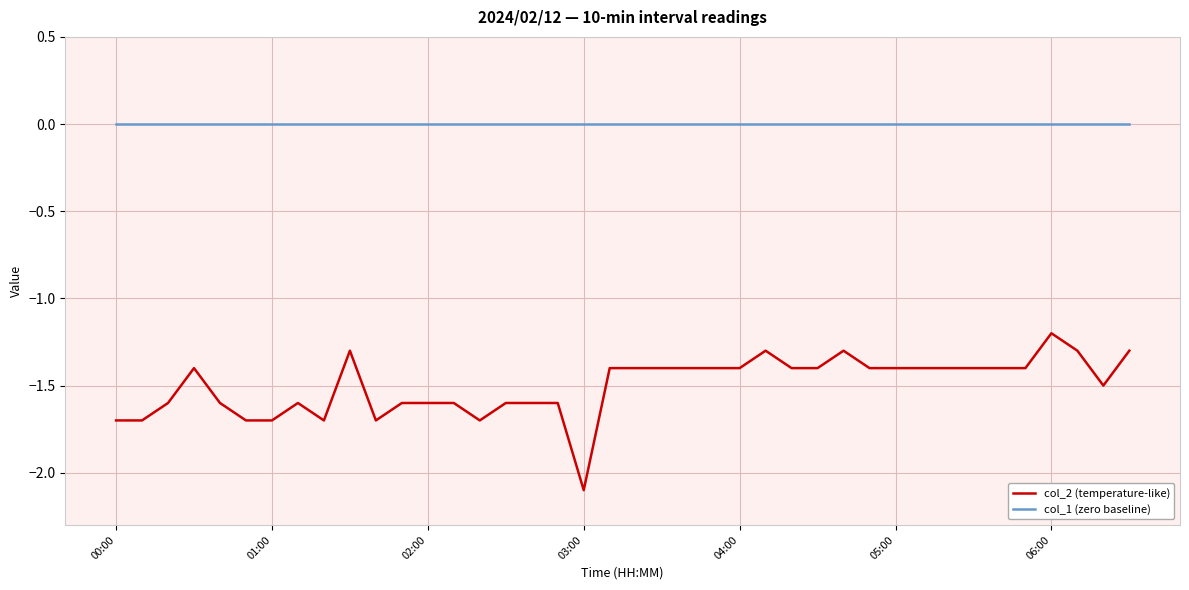

True or false: col_1 (zero baseline) and col_2 (temperature-like) intersect in this chart.

False